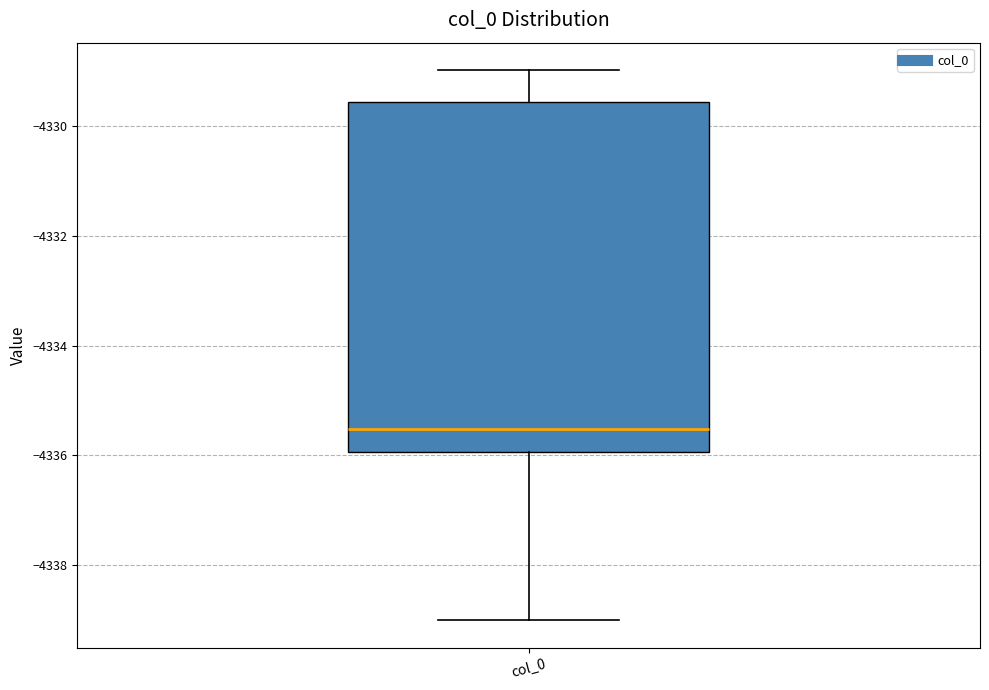

Read this box plot against the y-axis: the position of the median line, the range covered by the box, and the ends of both whiskers. The values are not printed on the chart, so give them approximately, as read against the axis.

median -4335.6, box -4336.0 to -4329.6, whiskers -4339.0 to -4329.0